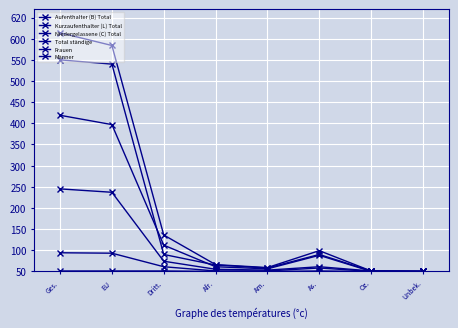

How many Niedergelassene (C) Total values are between 0 and 1?

8